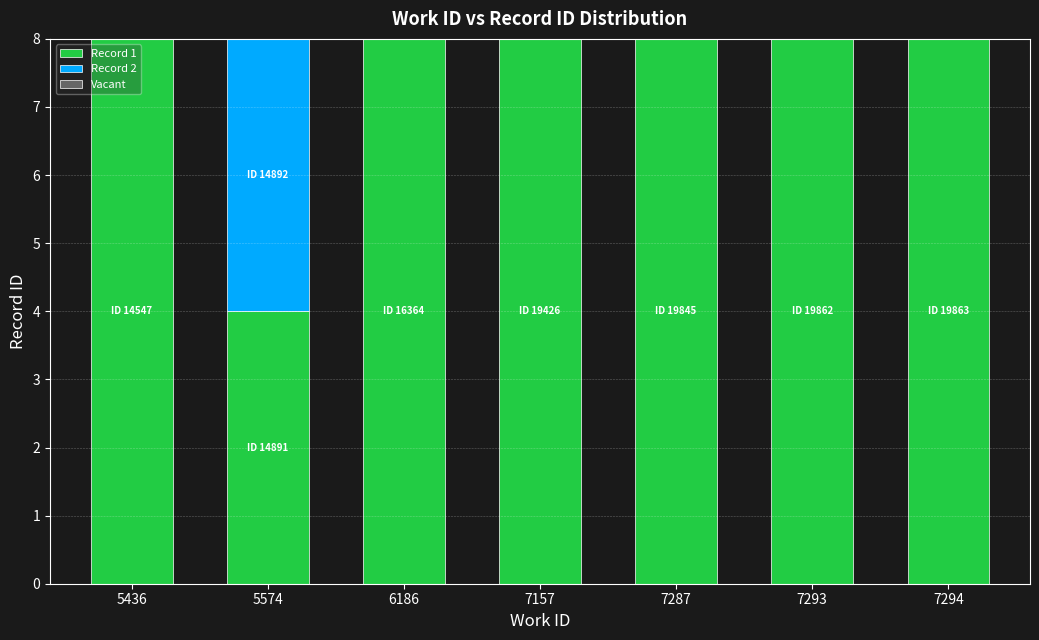

What is the highest value of the Record 1 series?

8.0